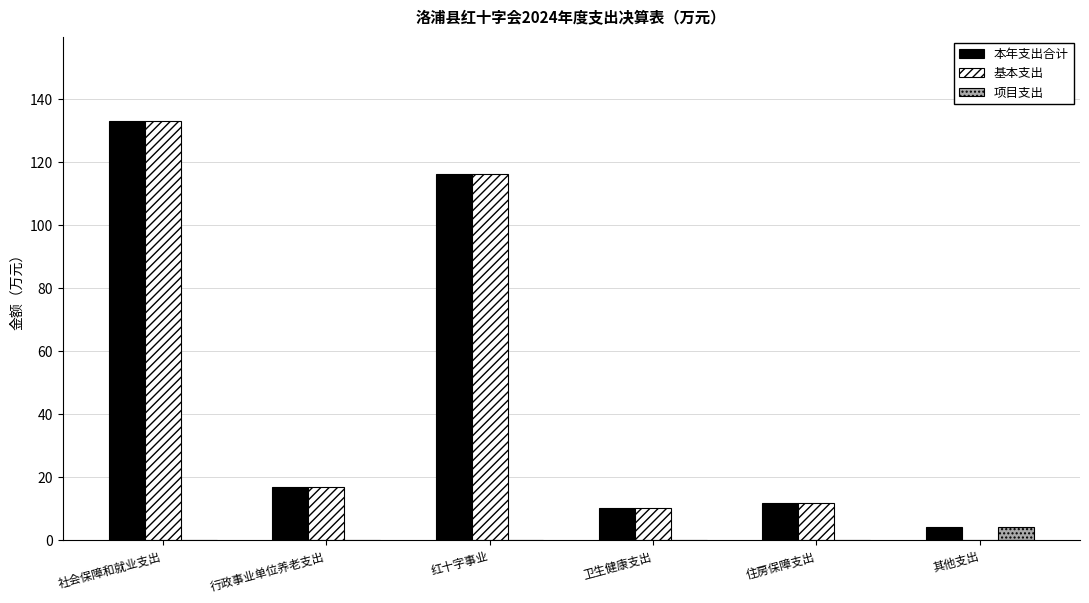

What is the total value across all series at 行政事业单位养老支出?

34.1